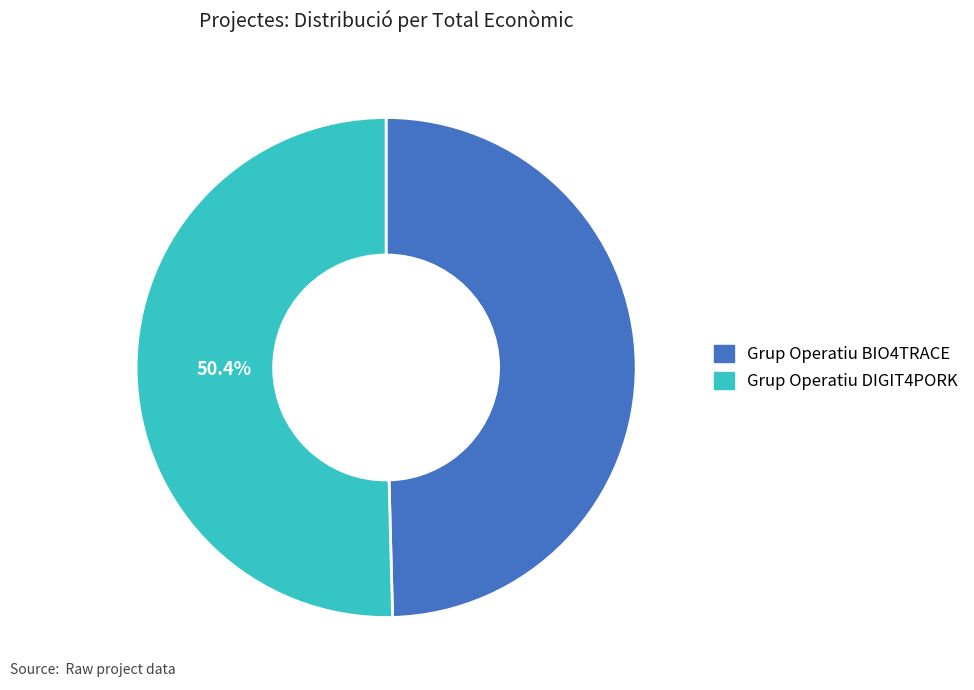

To the nearest percent, what portion does Grup Operatiu BIO4TRACE represent?

50%